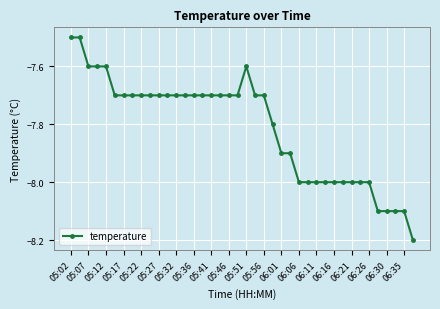

Does the chart display data point markers on the line(s)?

Yes